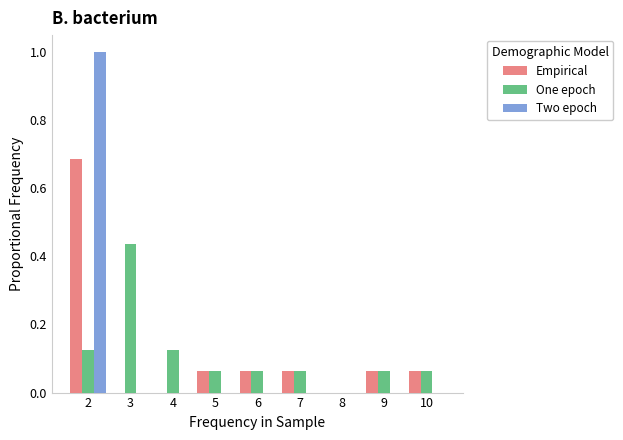

Between 2 and 6, which series saw the biggest shift?

Two epoch